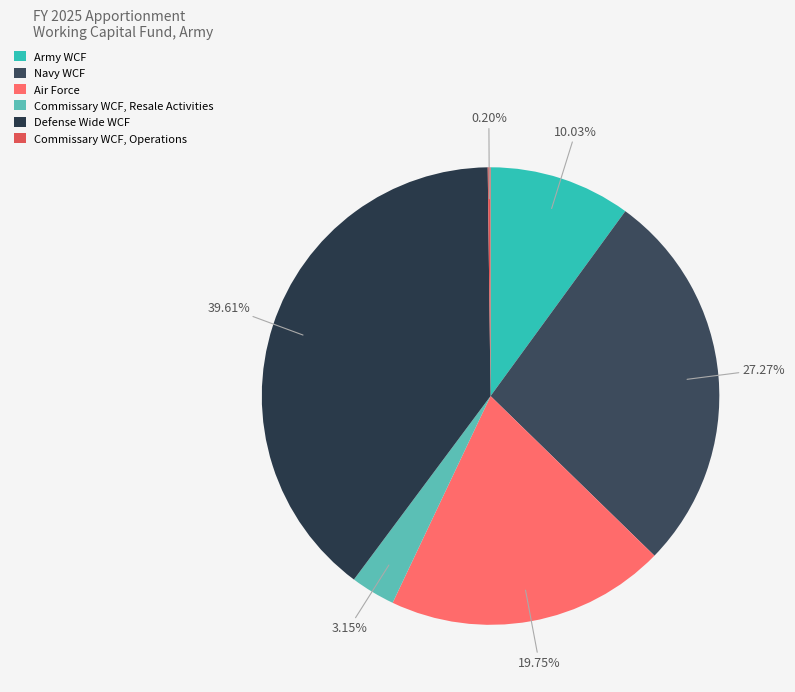

Is it true that Army WCF is 22% of the pie?

False